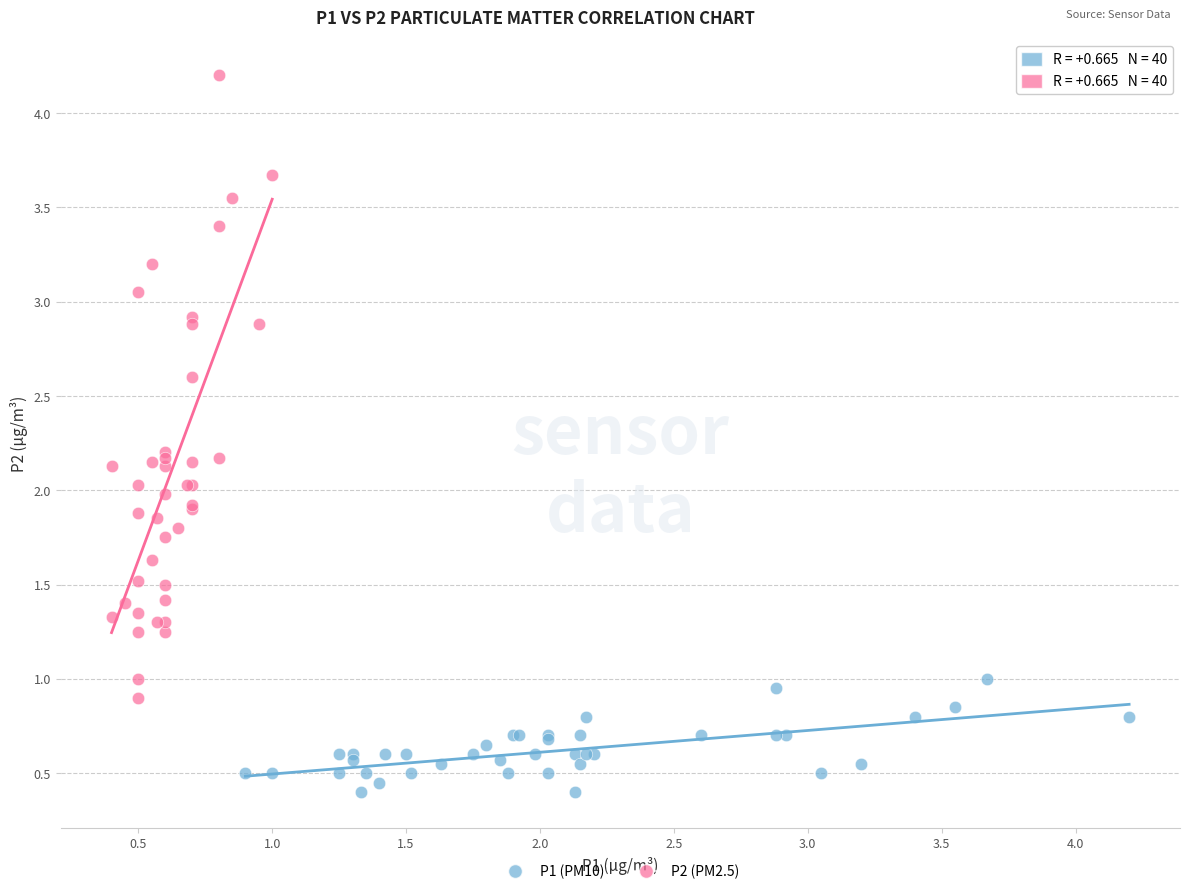

Which series reaches the maximum Y coordinate?

P2 (PM2.5)